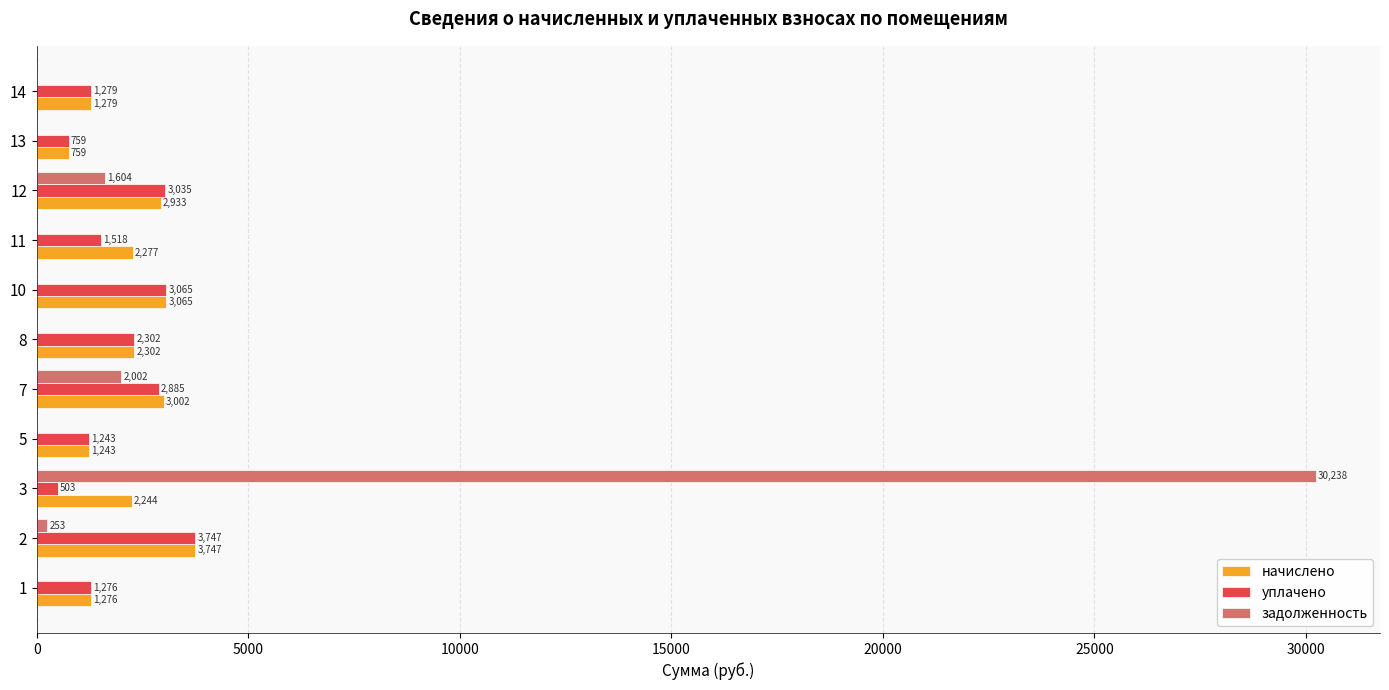

Is it true that начислено equals 3818.2 at 3?

False